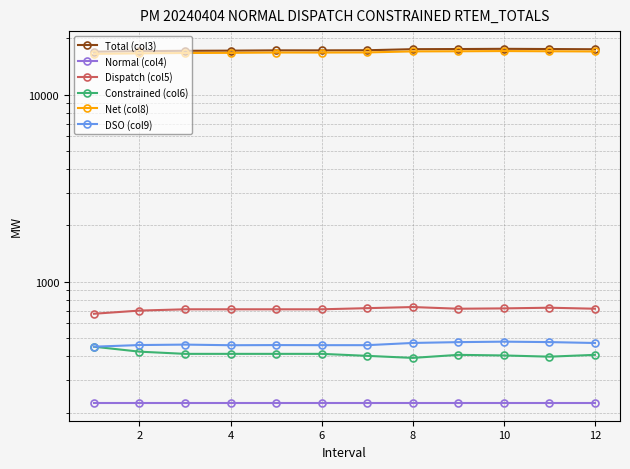

Which category has the highest value across all series?

10